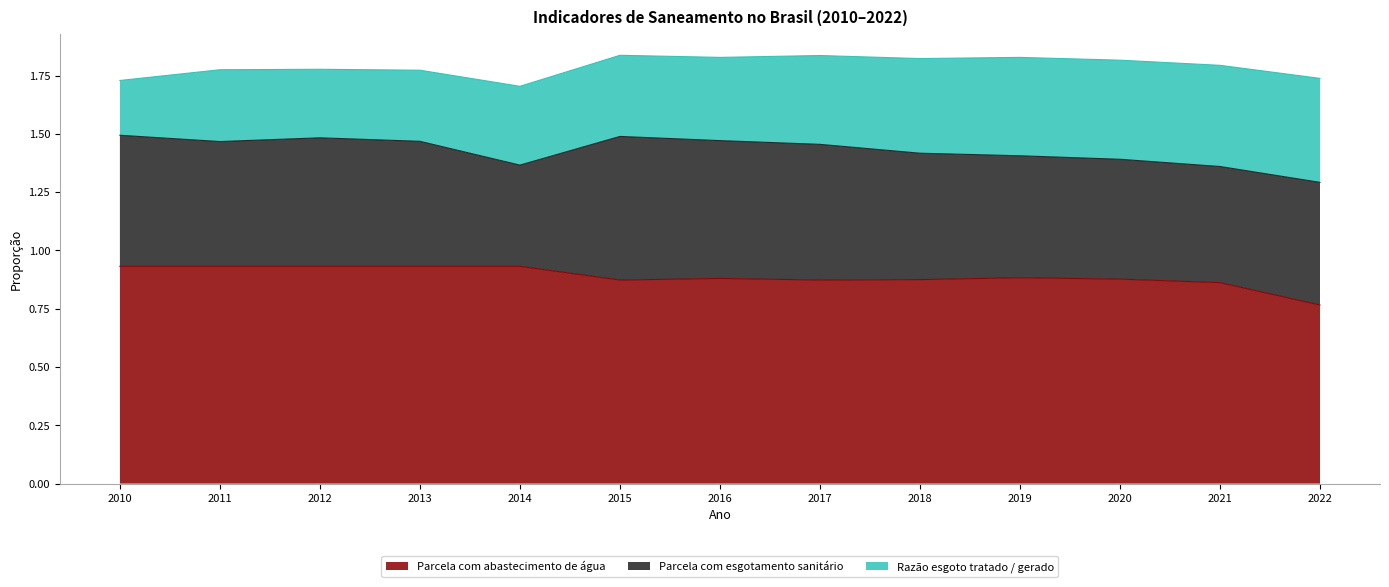

What is the value of the Parcela com esgotamento sanitário point at the 1st from the left?

0.6